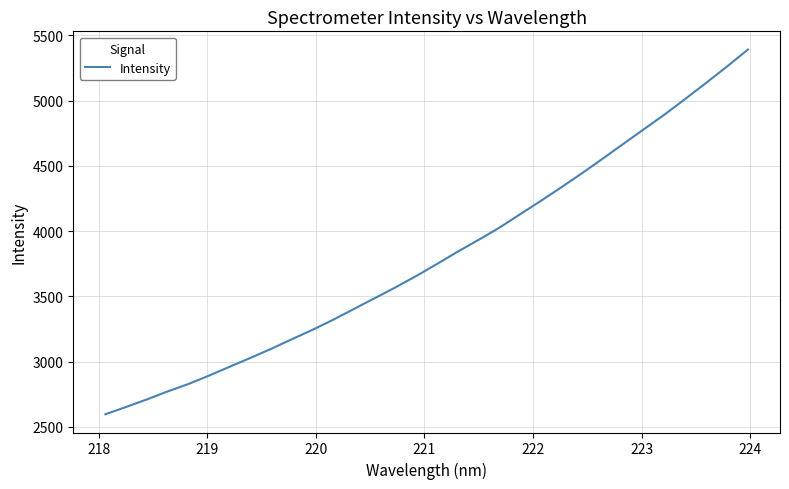

How many lines are shown in the chart?

1